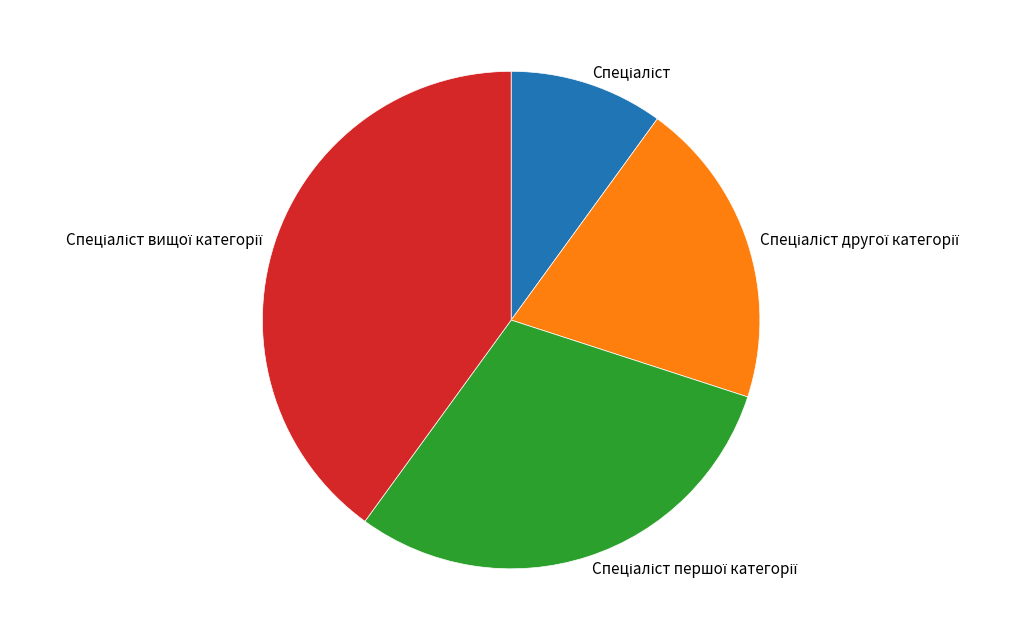

Does any single category account for the majority?

No